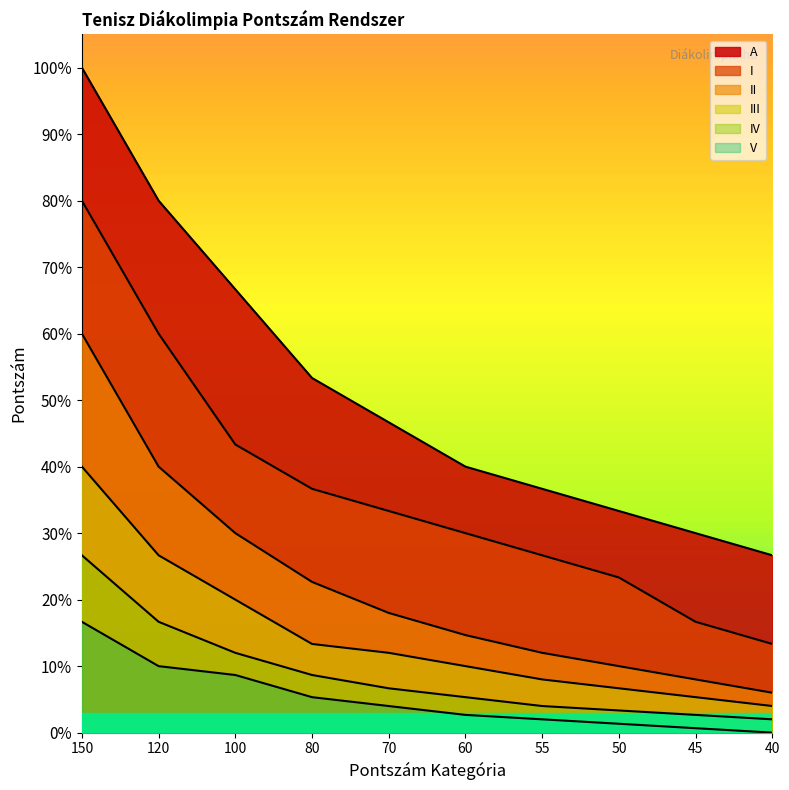

What is the total value across all series at 40?

52.0